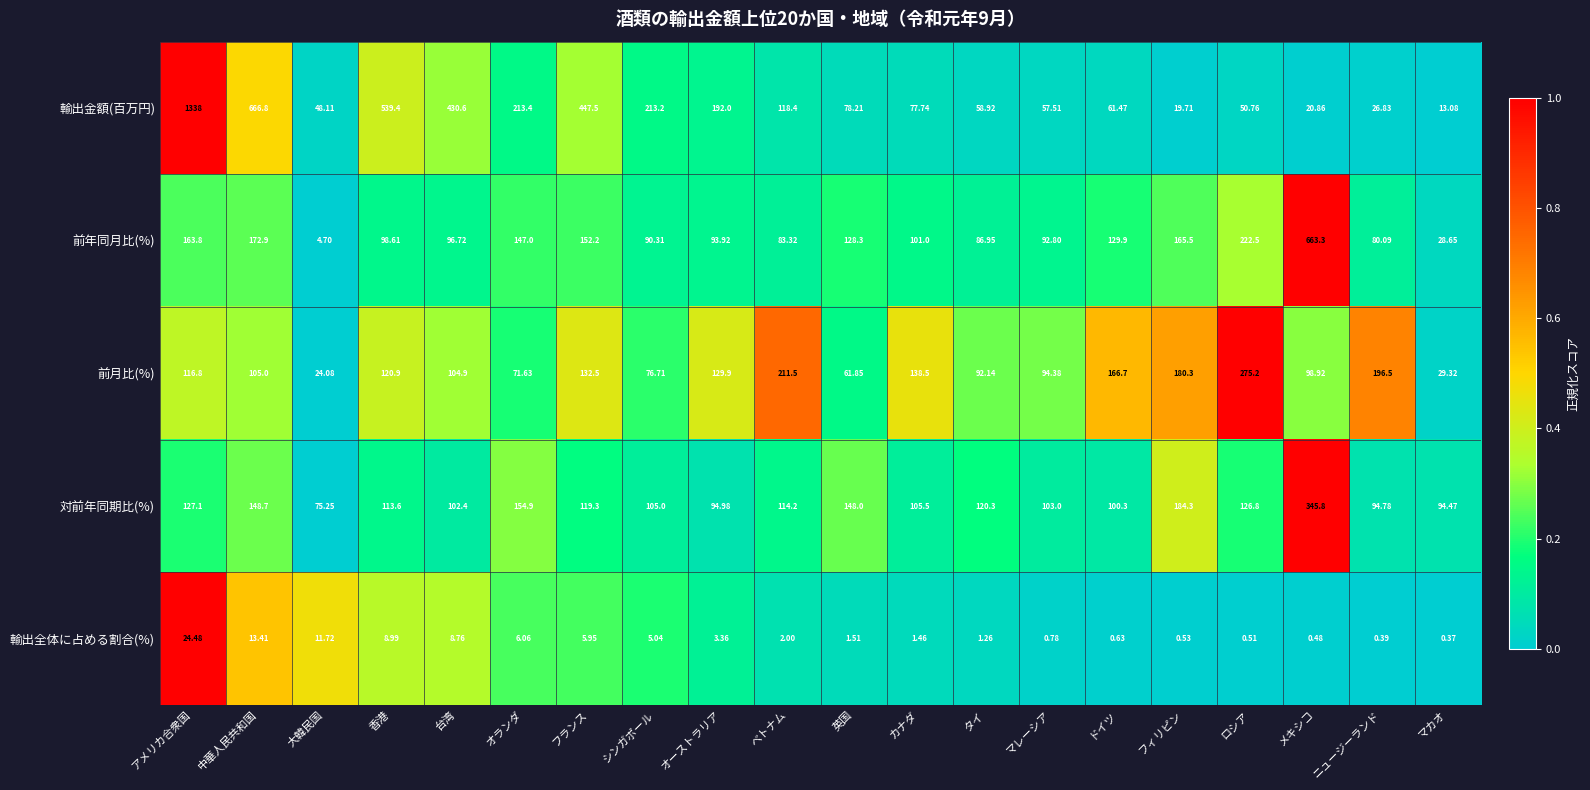

What is the maximum value shown in the chart?

1338.0